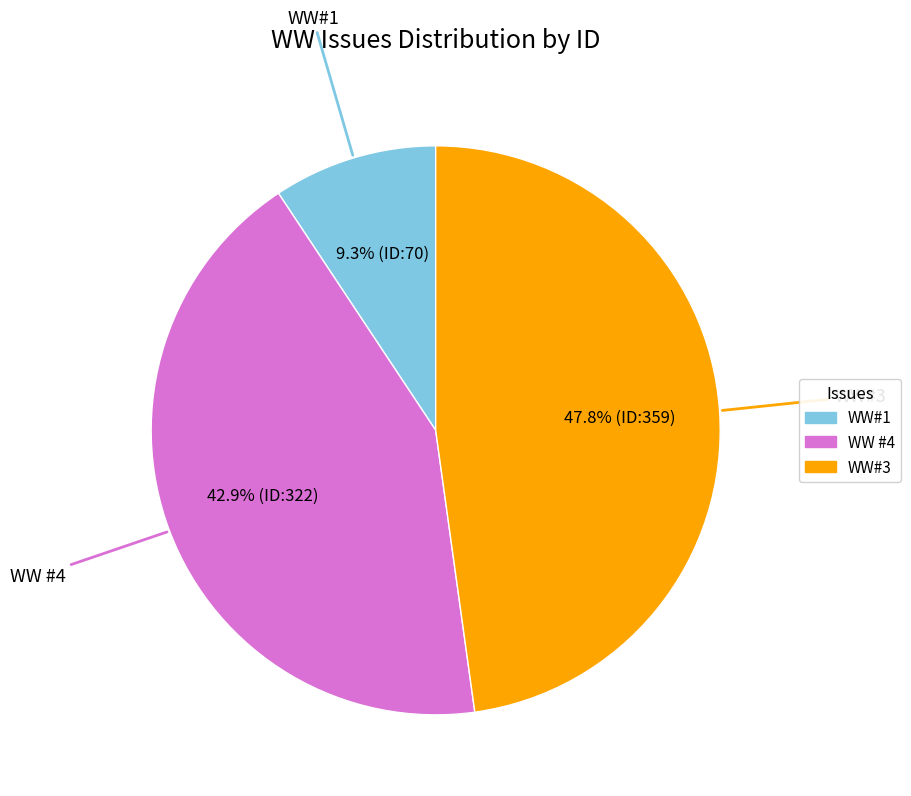

Is there a majority slice in this chart?

No